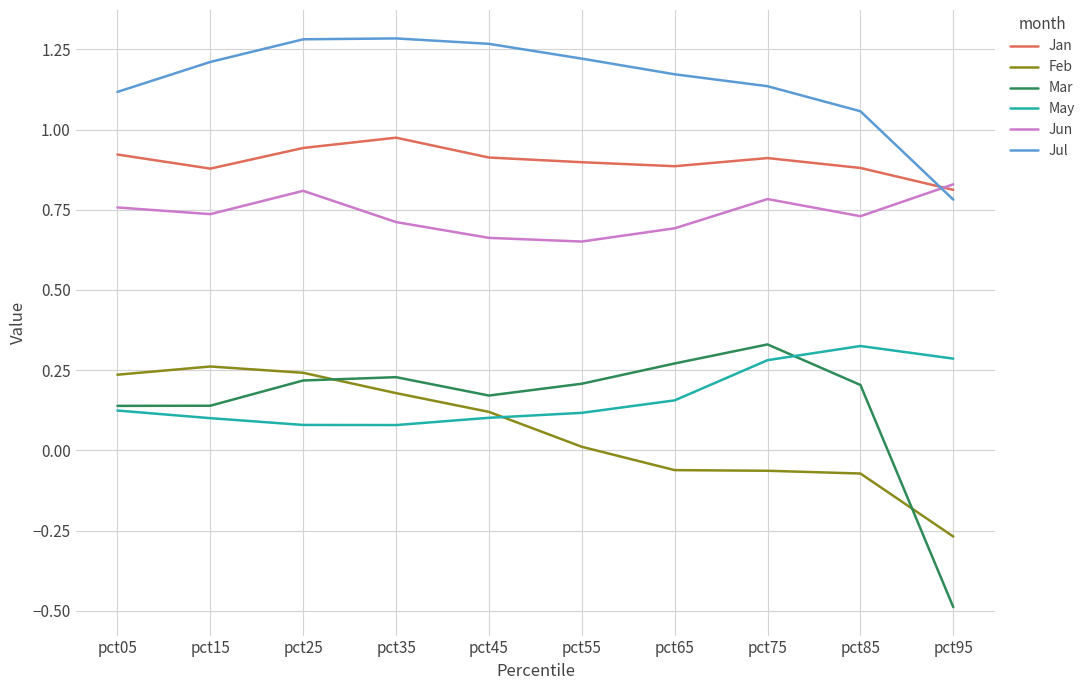

True or false: Jul has a value of 0.5 at pct15.

False